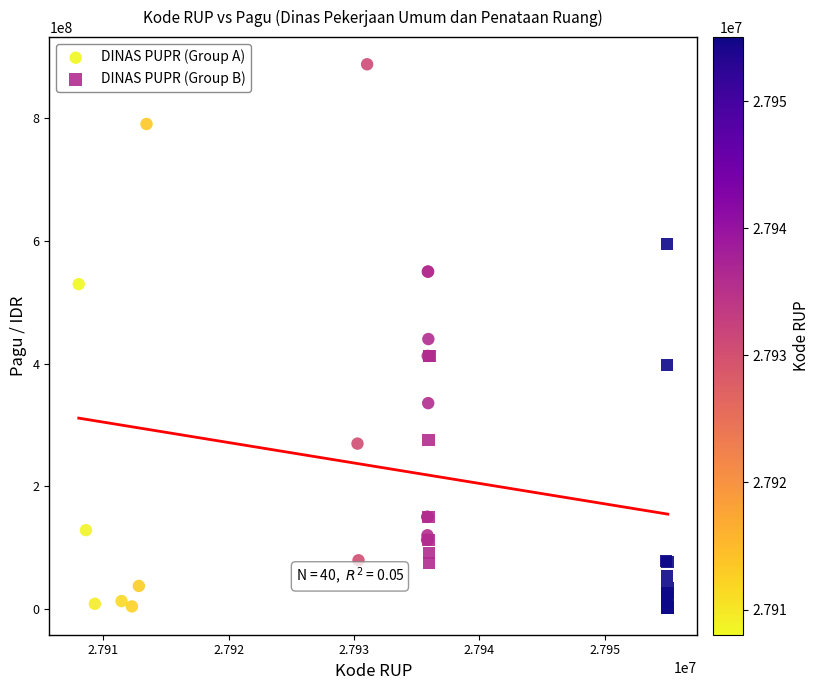

Which series contains the highest Y value?

DINAS PUPR (Group A)